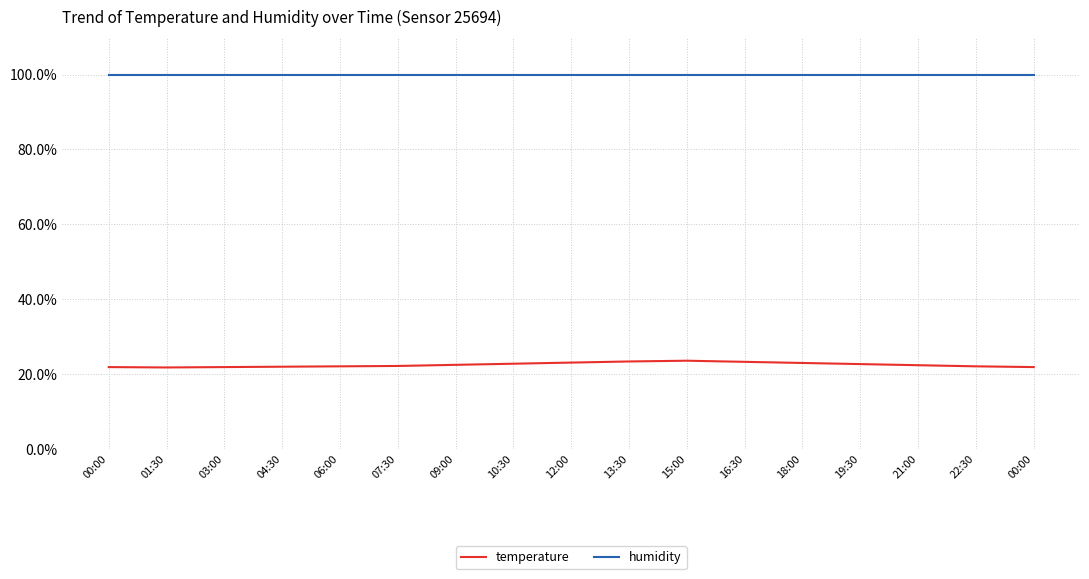

The temperature series shows 22.1 at 22:30. True or false?

True